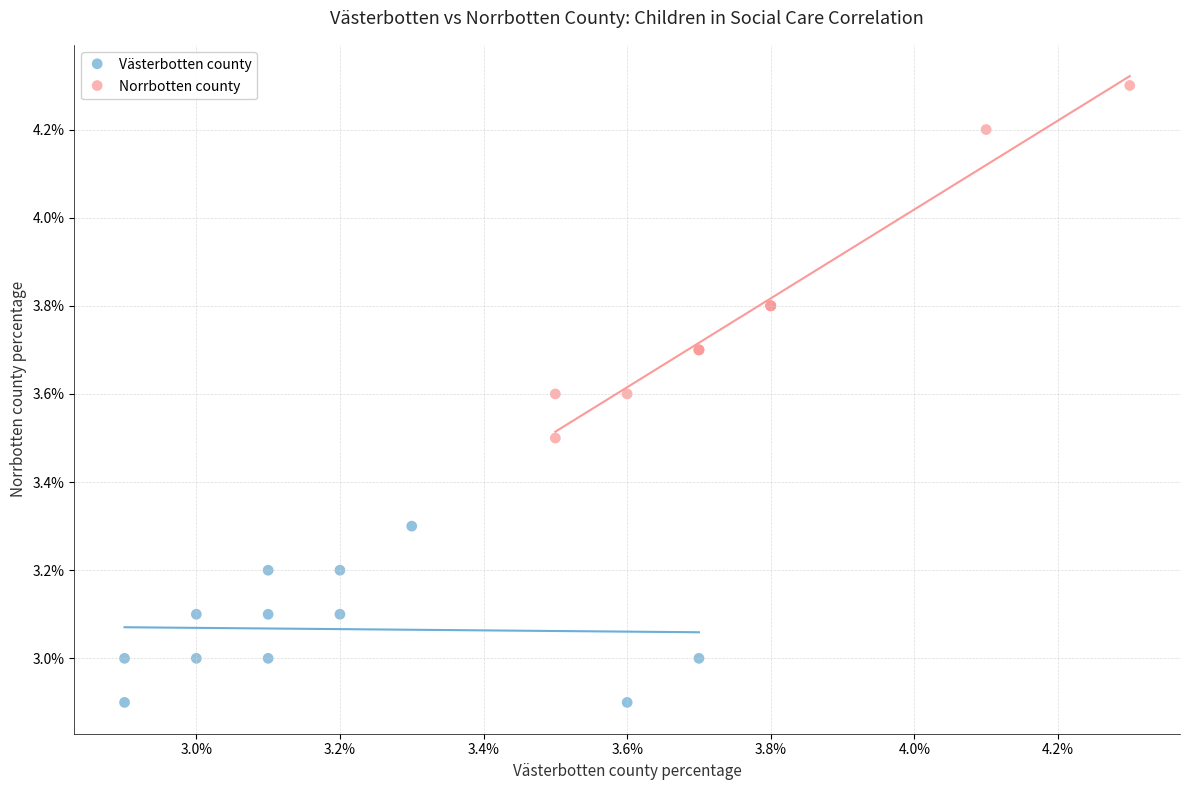

Which series contains the highest Y value?

Norrbotten county